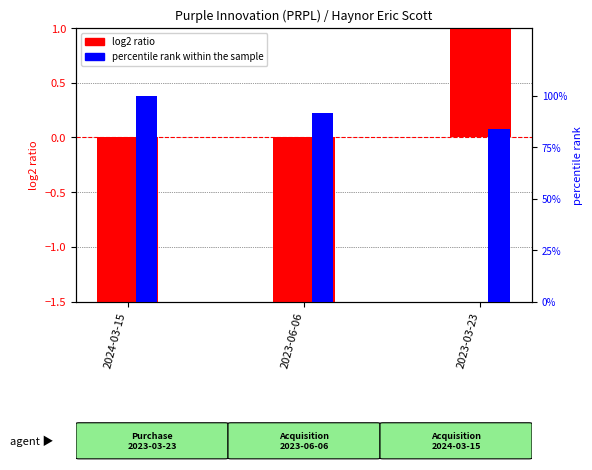

True or false: log2 ratio has a value of 1.3 at 2023-03-23.

True